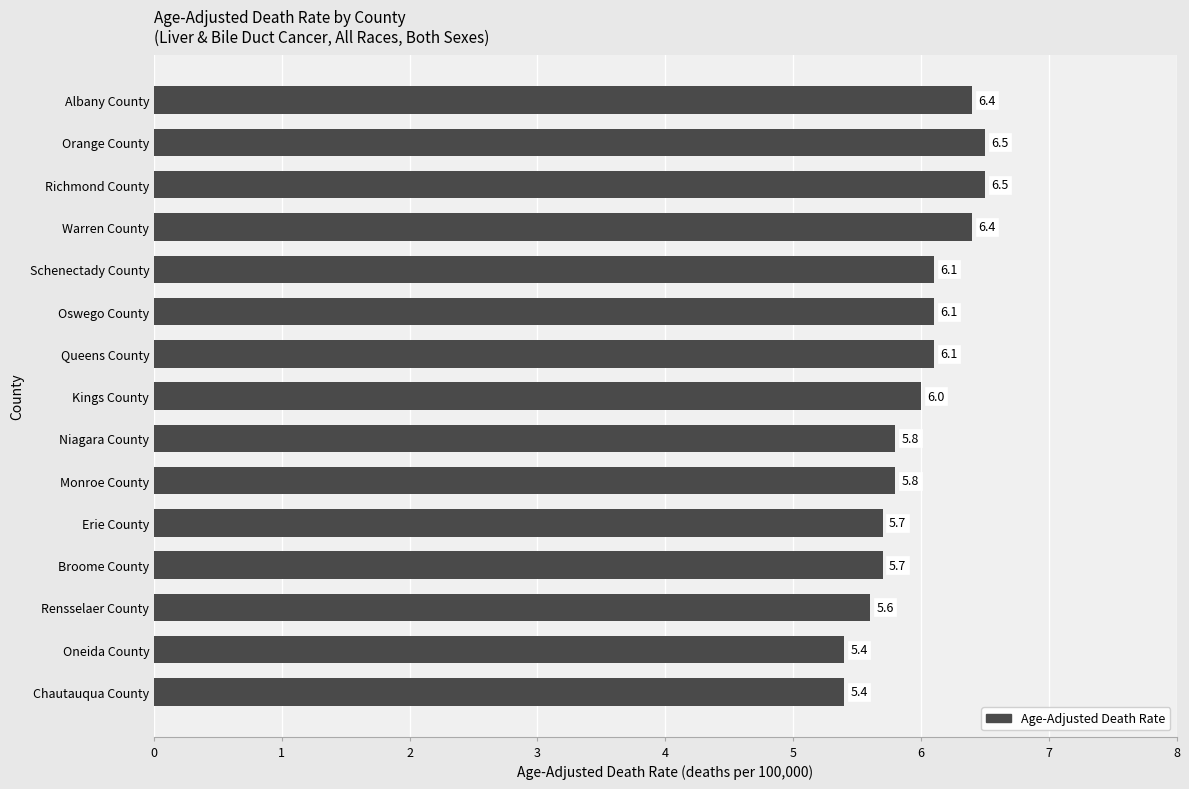

What is the label of the 12th bar from the bottom?

Warren County